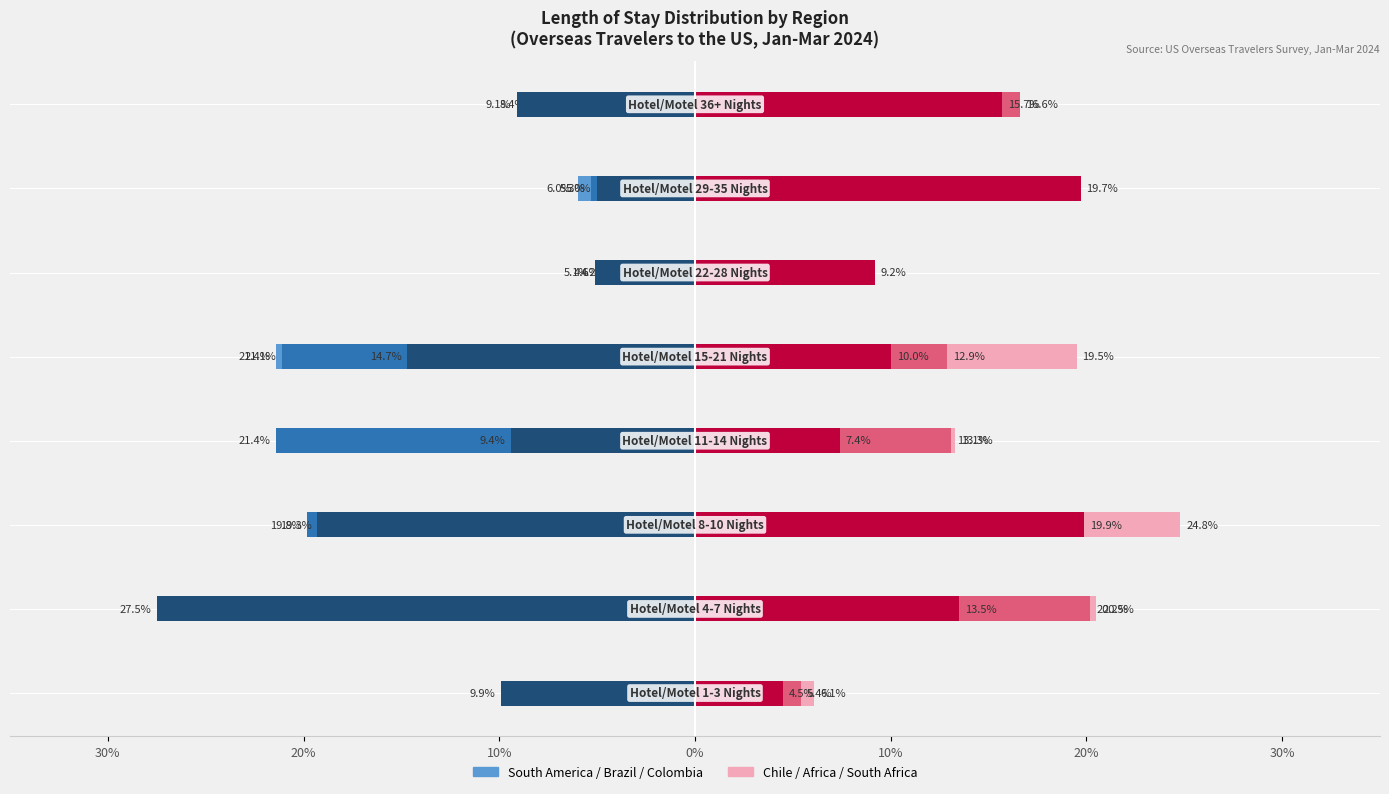

What is the sum of all Africa values?

100.0